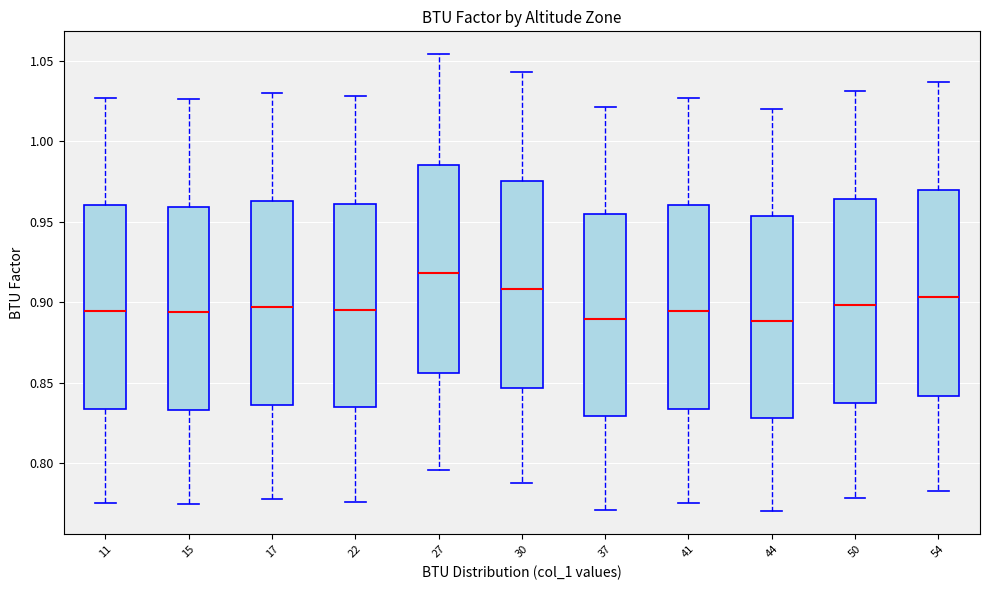

Where is the upper edge of the box at x = 30 on the y-axis? The values are not printed on the chart, so give them approximately, as read against the axis.

0.975